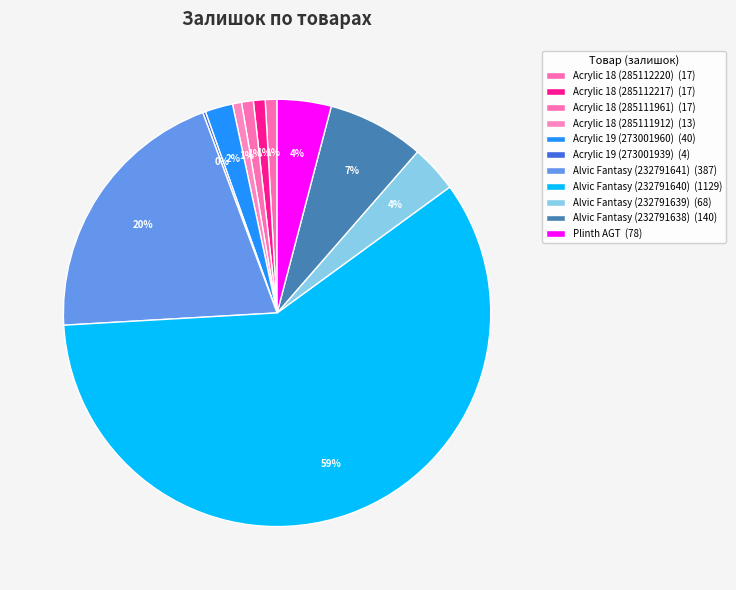

True or false: Alvic Fantasy (232791641) accounts for 20% of the total.

True